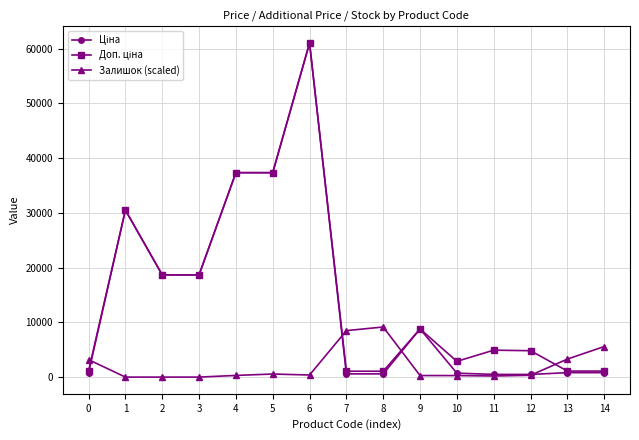

At which category is the sum across all series the highest?

6